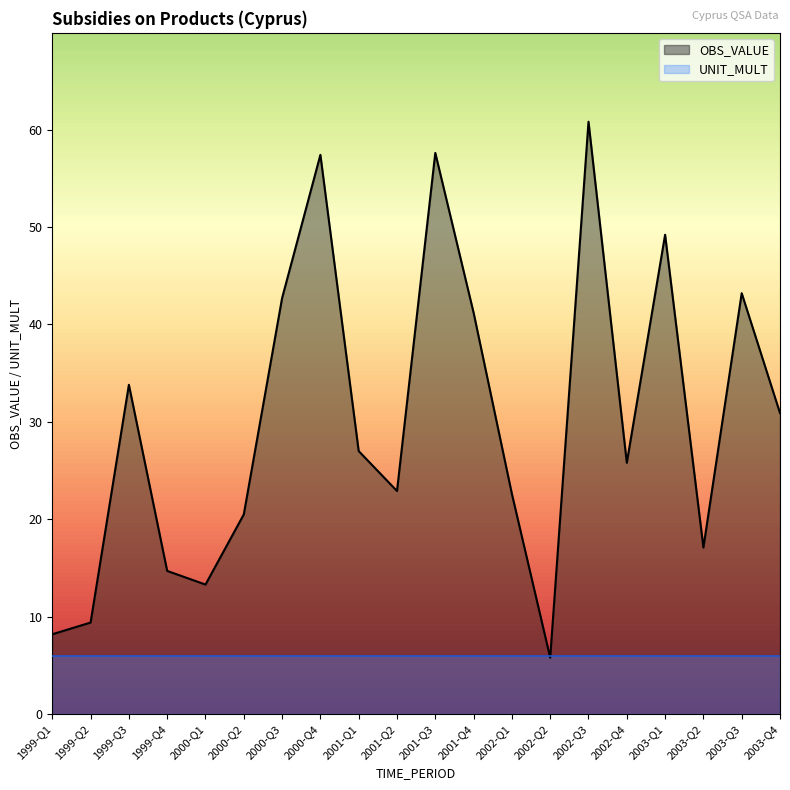

Rank the categories by value from highest to lowest.

2002-Q3, 2001-Q3, 2000-Q4, 2003-Q1, 2003-Q3, 2000-Q3, 2001-Q4, 1999-Q3, 2003-Q4, 2001-Q1, 2002-Q4, 2001-Q2, 2002-Q1, 2000-Q2, 2003-Q2, 1999-Q4, 2000-Q1, 1999-Q2, 1999-Q1, 2002-Q2